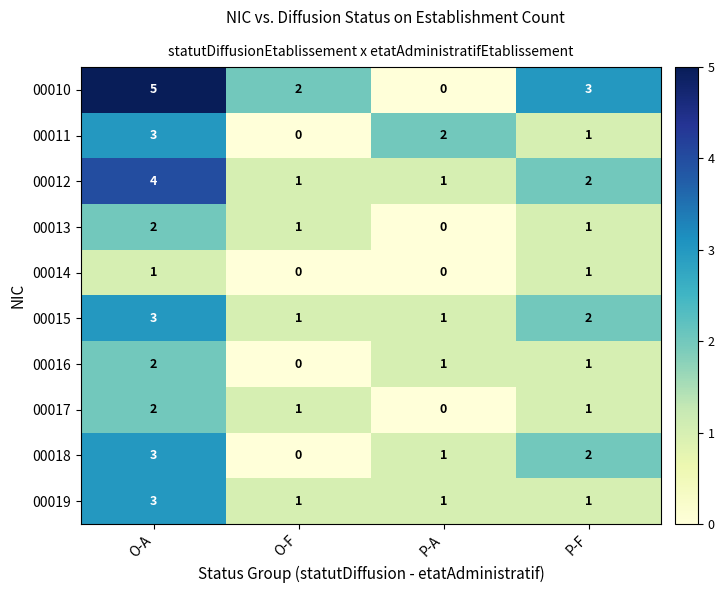

How many categories are shown in the chart?

4